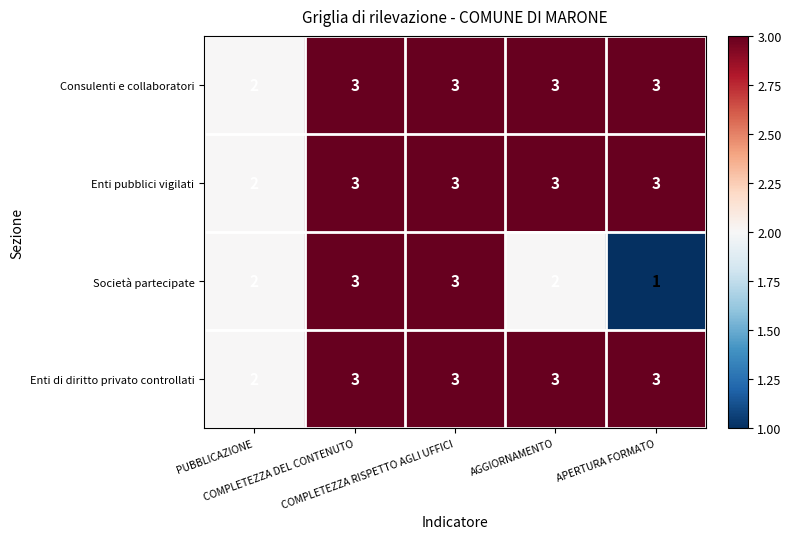

What is the difference between the highest and lowest values at APERTURA FORMATO?

2